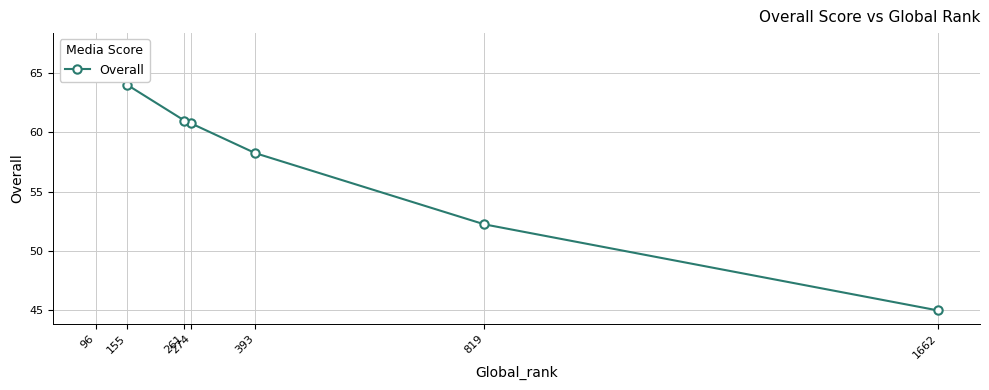

The value at 819 is 52.2. True or false?

True